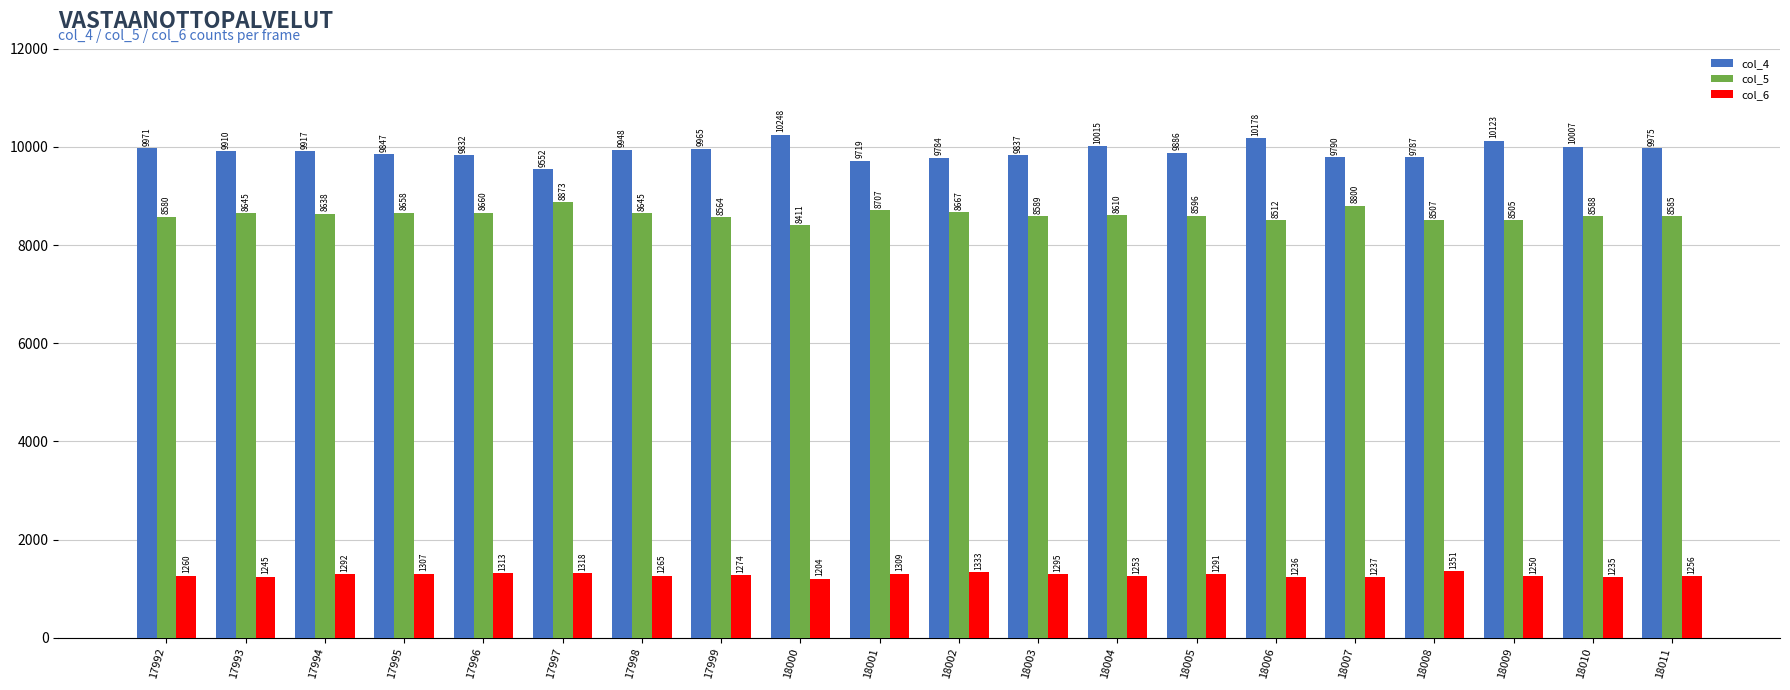

What is the difference between the maximum and second lowest values in the col_4 series?

529